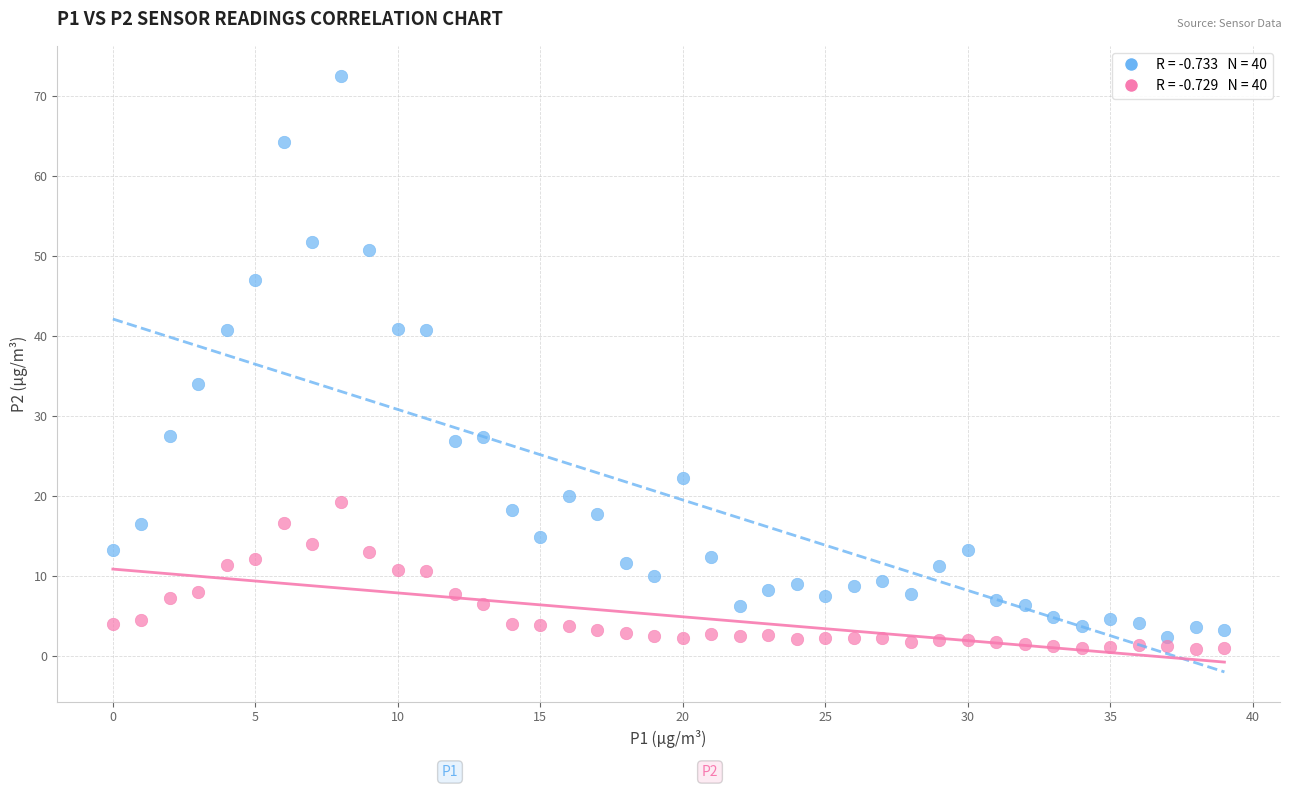

Count the number of points in this scatter plot.

80